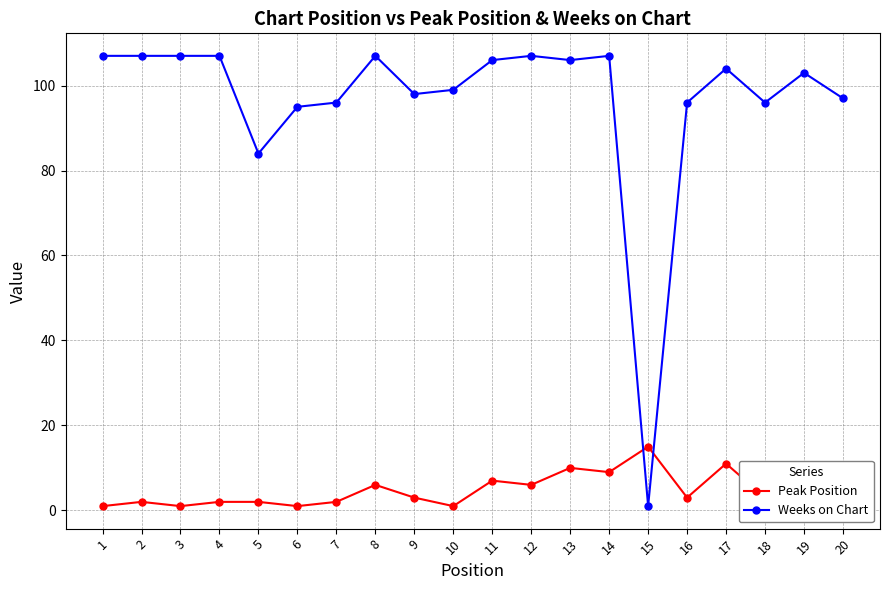

In Peak Position, how many points are lower than both neighbors (excluding endpoints)?

7